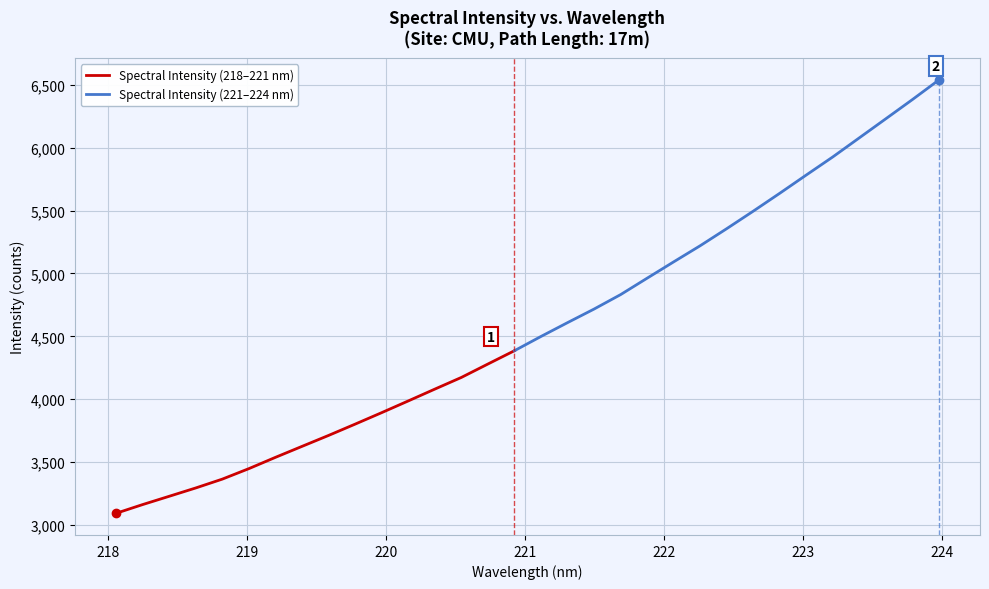

What is the label of the 31st point from the left?

223.7895